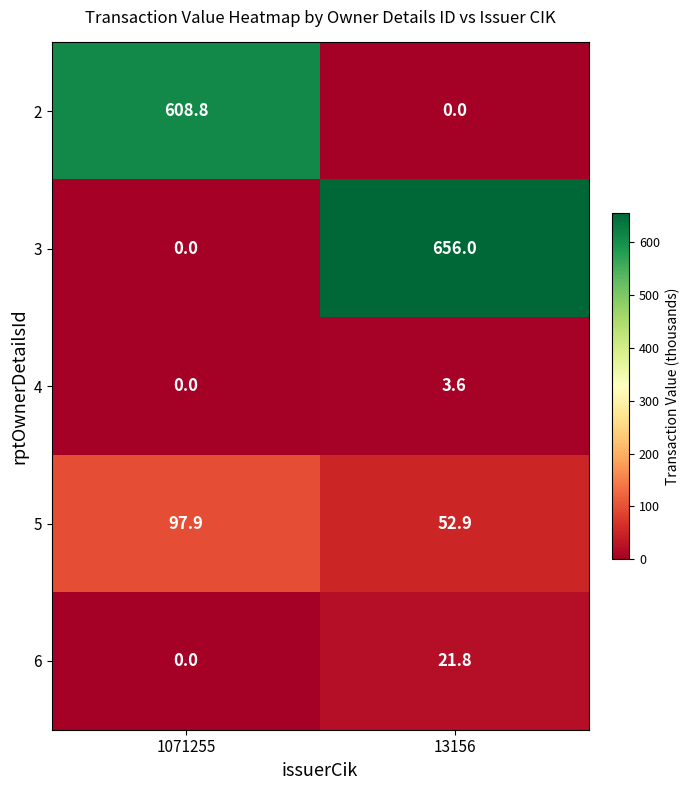

Read the 5 value at 13156.

52.9